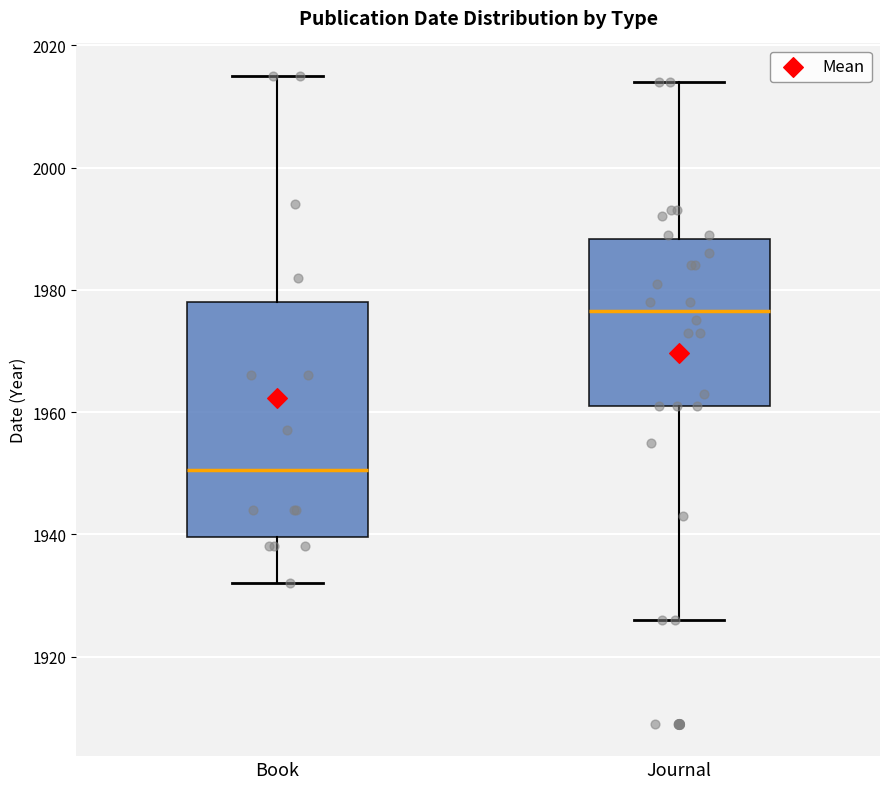

Which box is the tallest, from its lower edge to its upper edge?

Book